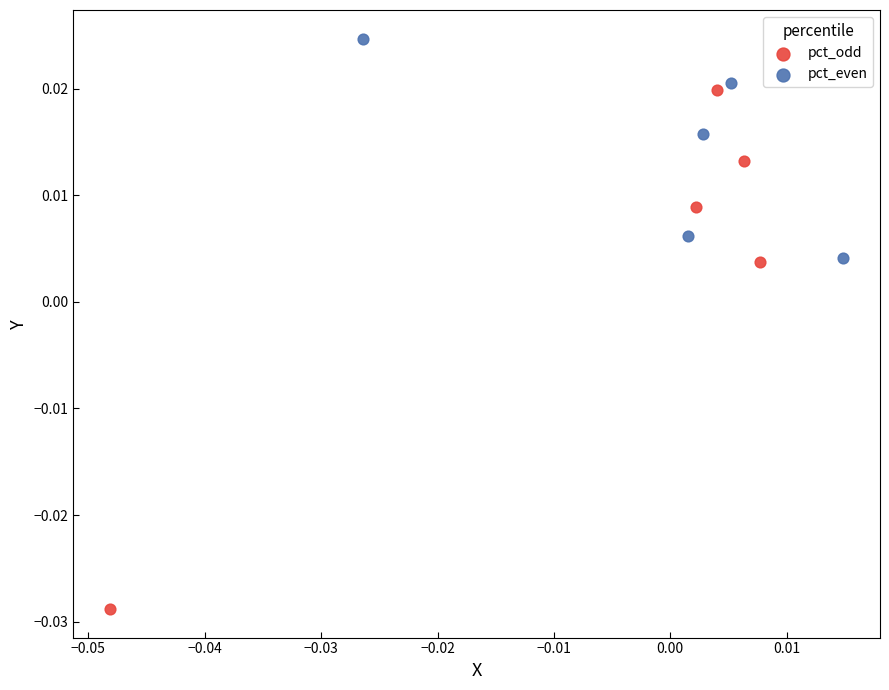

Which series reaches the minimum Y coordinate?

pct_odd